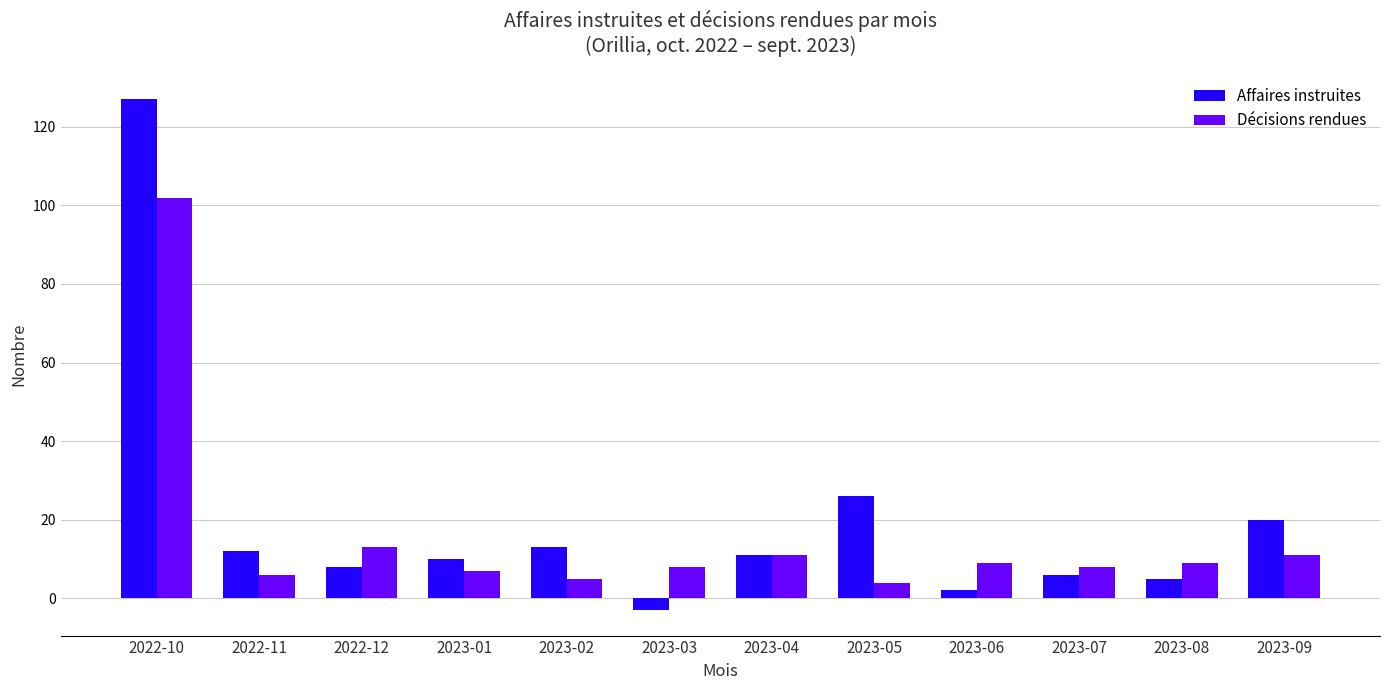

What is the value of the Affaires instruites bar at the 11th from the left?

5